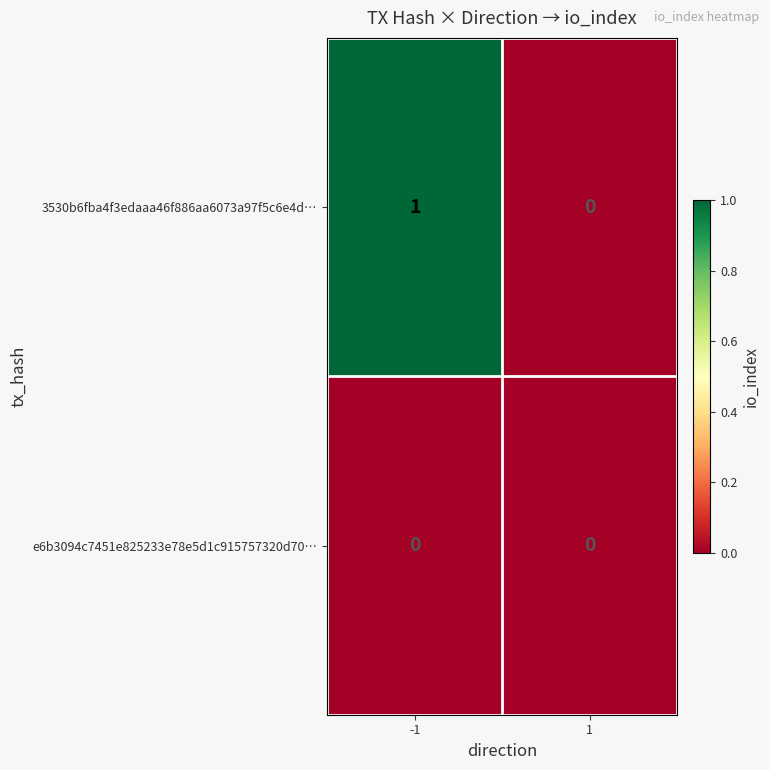

Which series has the widest spread of values?

3530b6fba4f3edaaa46f886aa6073a97f5c6e4d…